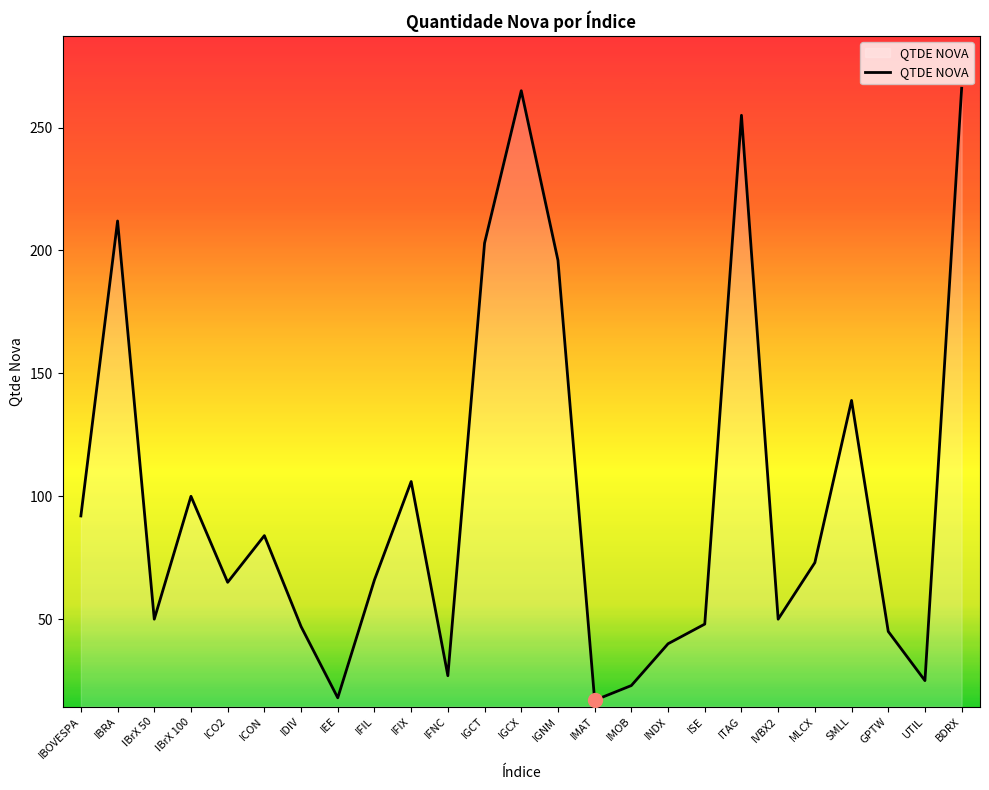

Between MLCX and IBrX 50, which is larger?

MLCX